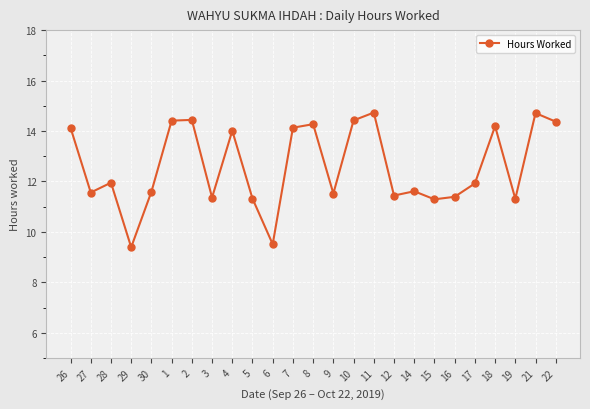

What is the maximum value shown in the chart?

14.7